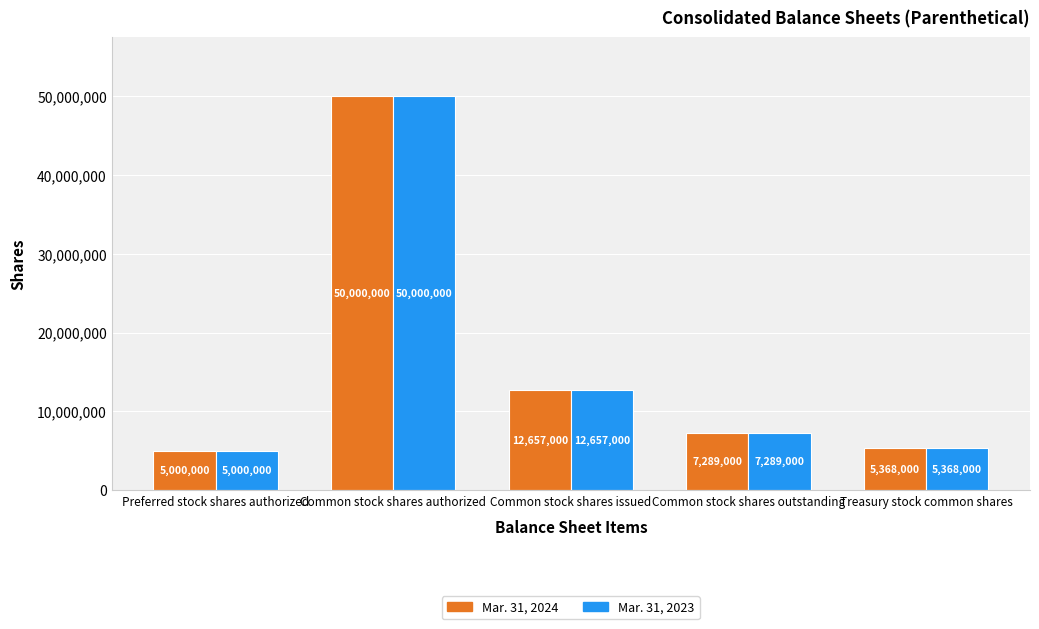

What is the label of the 3rd bar from the left?

Common stock shares issued